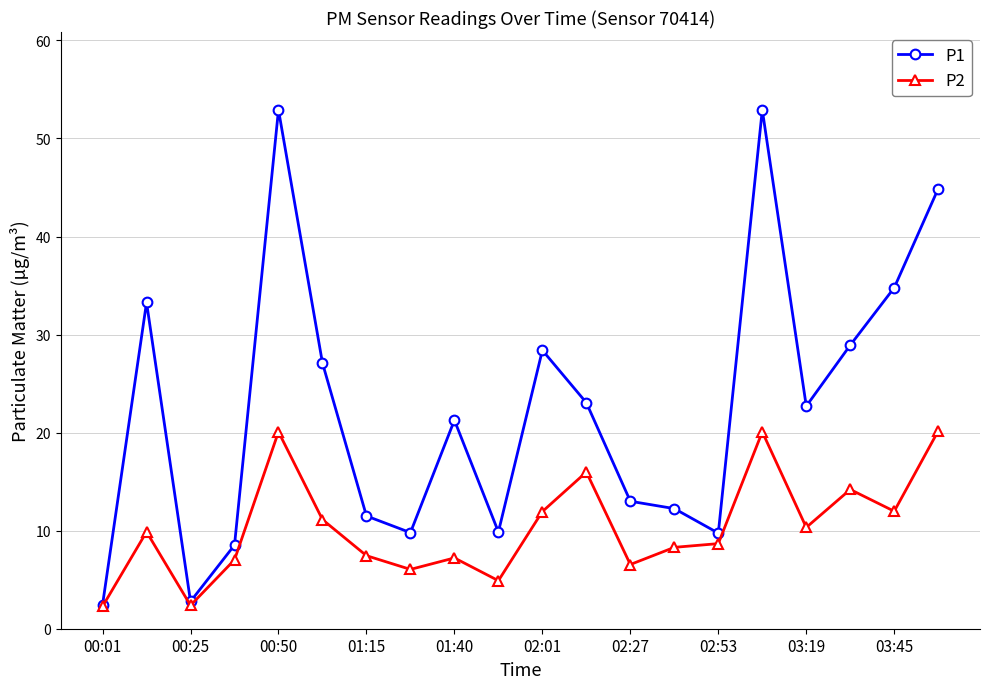

What is the greatest value displayed?

52.9